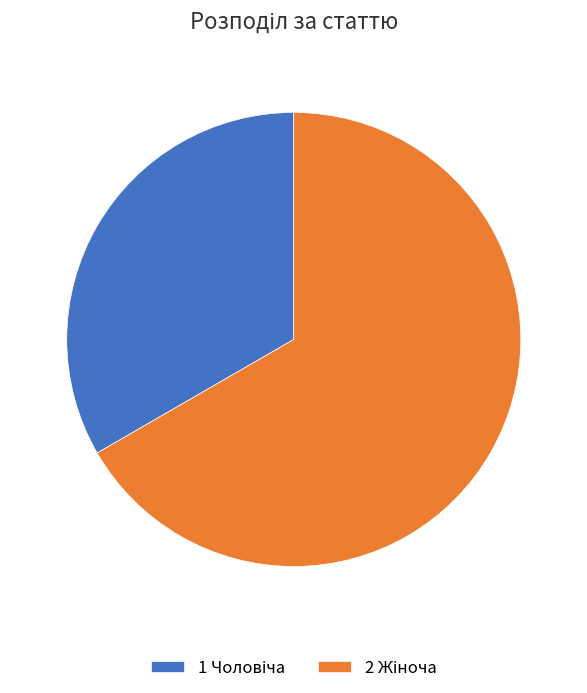

Count the number of slices in the pie.

2